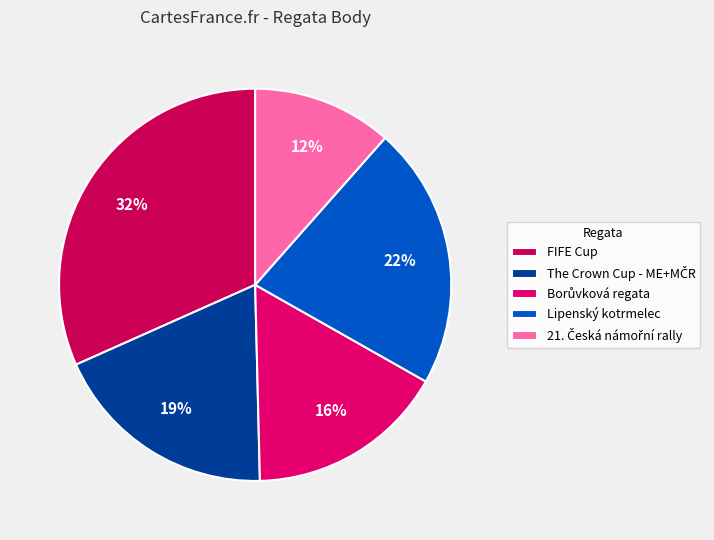

To the nearest percent, what is the difference between the largest and smallest slice percentages?

20%